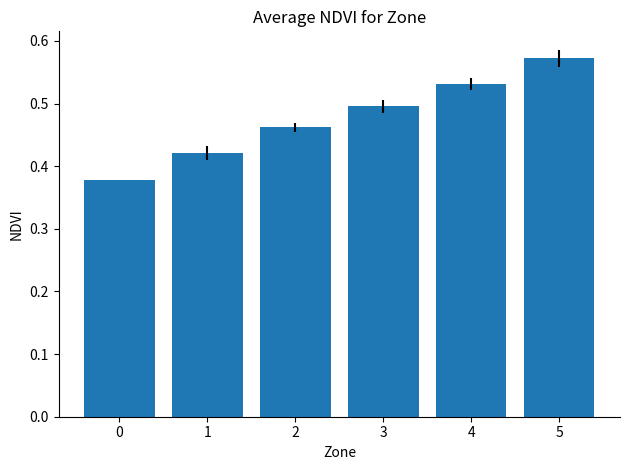

What is the difference between the maximum and minimum values?

0.2